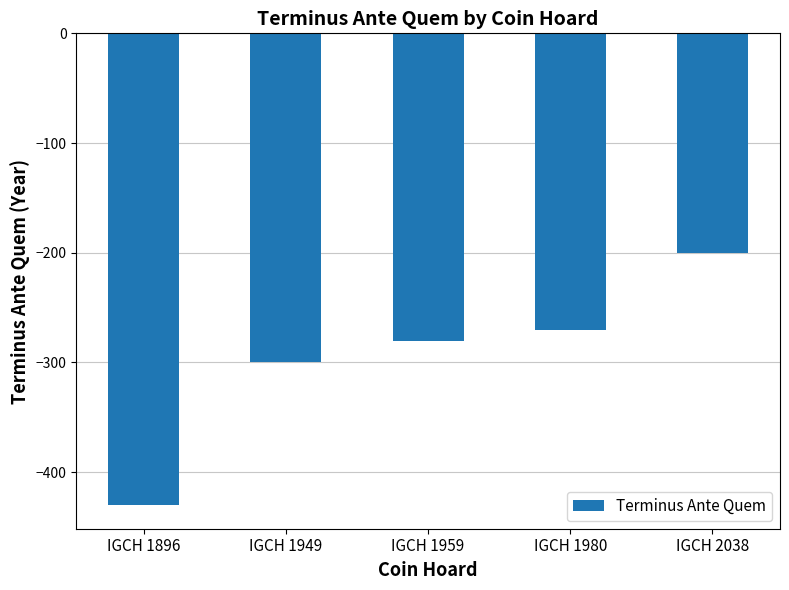

How many categories are shown in the chart?

5